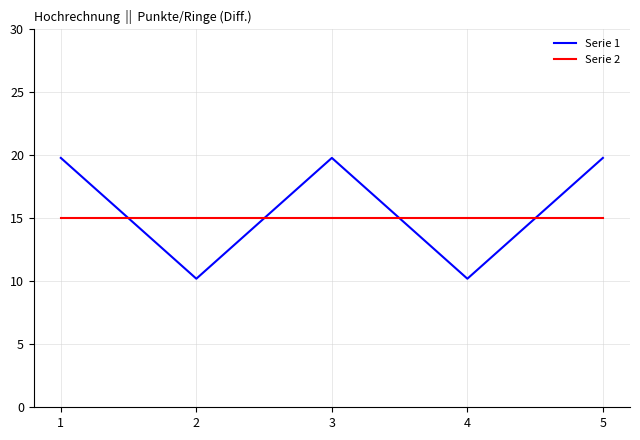

True or false: Serie 1 has a value of 14.3 at 2.

False